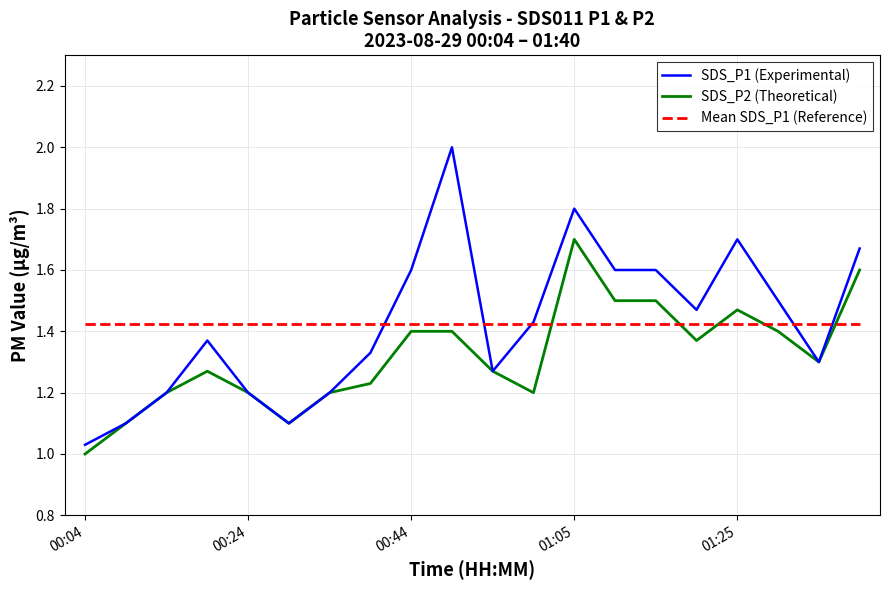

How many distinct data groups are displayed?

3